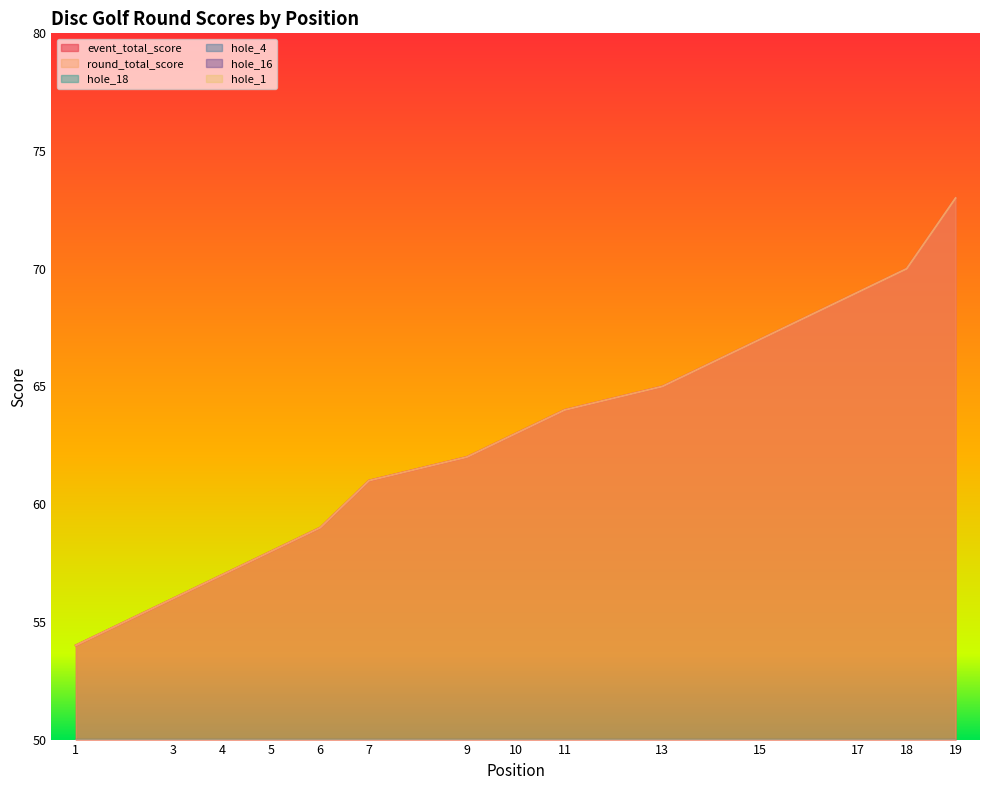

List the series in order of their peak value, highest first.

event_total_score, round_total_score, hole_18, hole_4, hole_16, hole_1